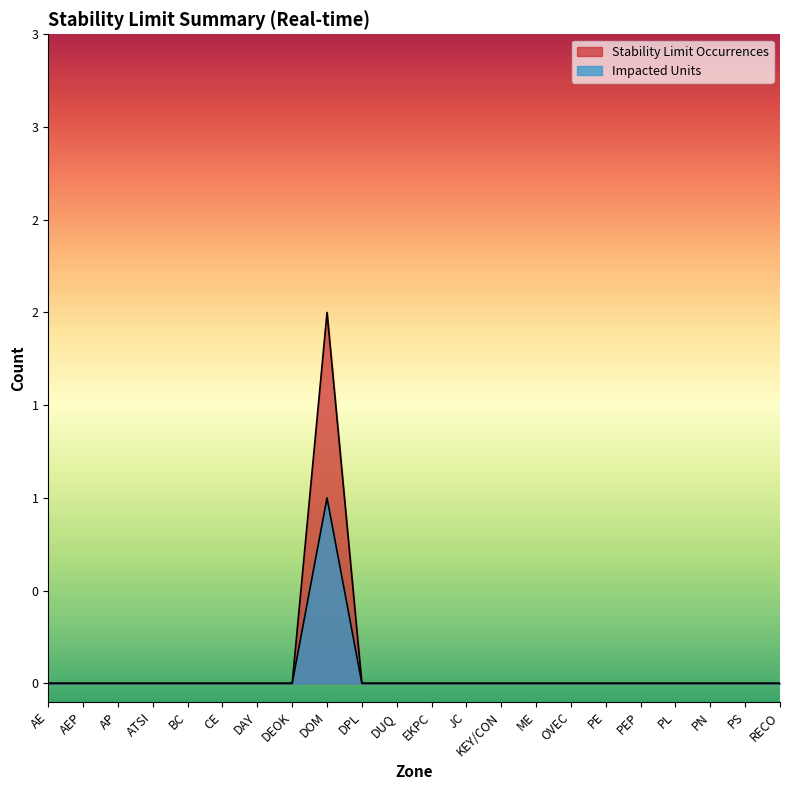

At which label does Impacted Units reach its peak?

DOM